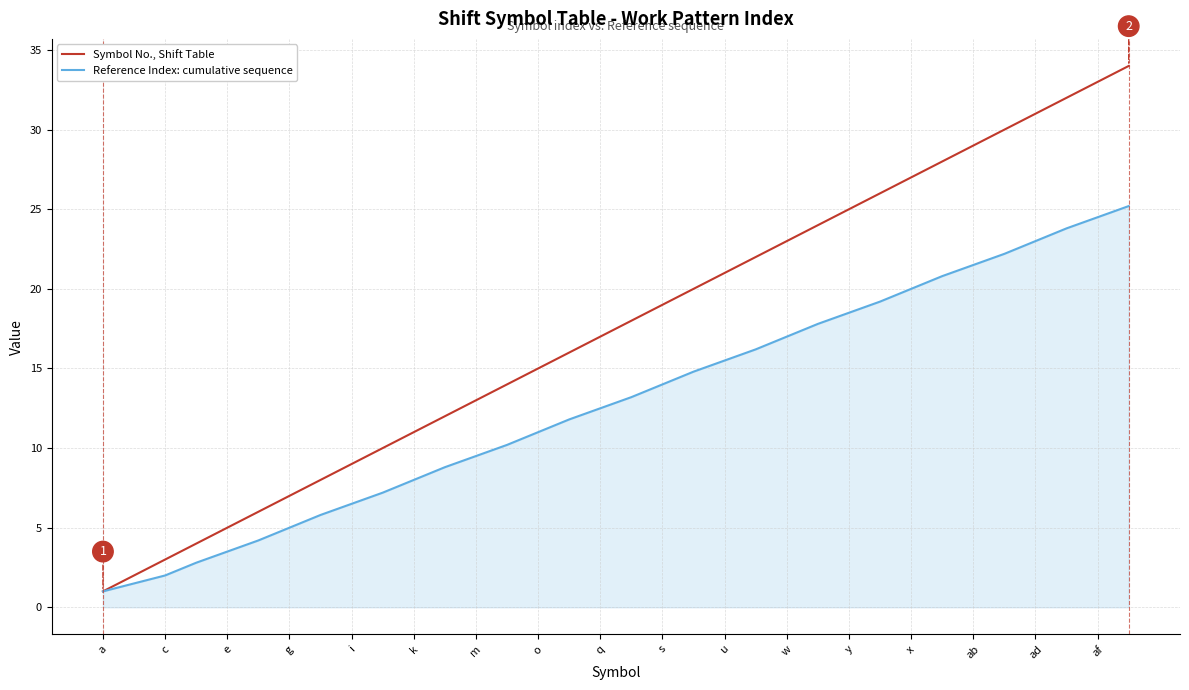

How many distinct data groups are displayed?

2